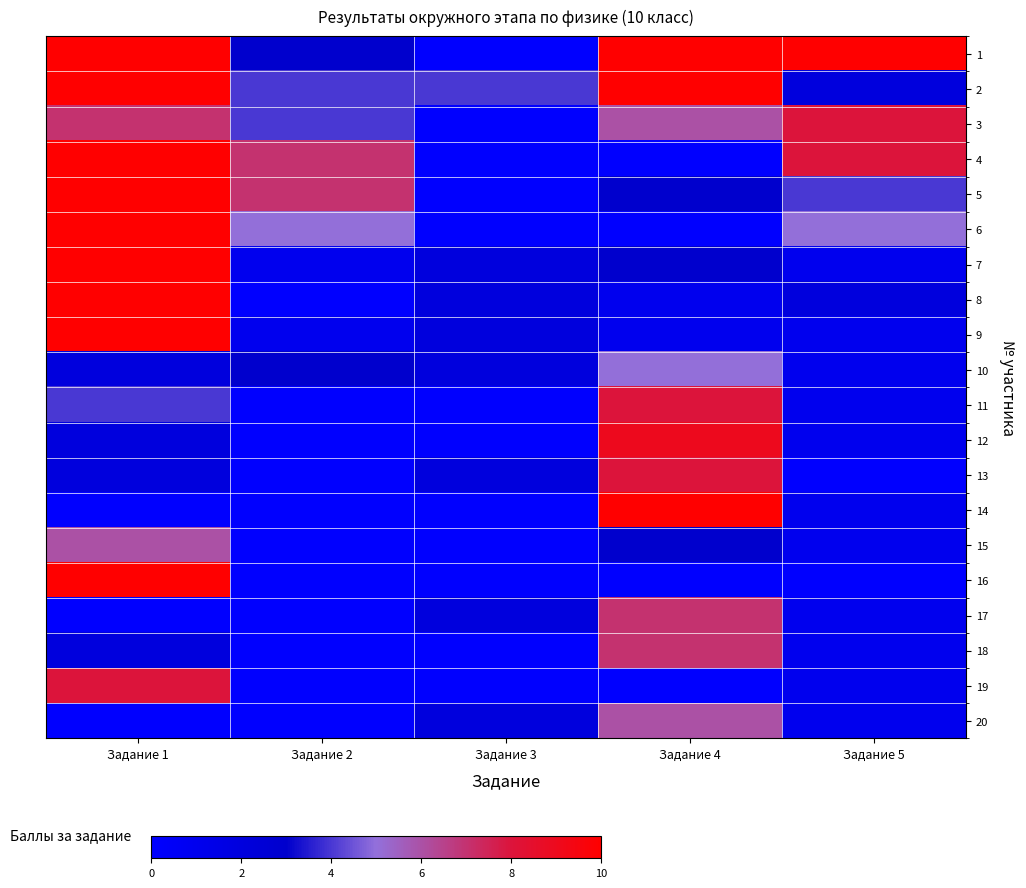

Which series has the largest total across all categories?

1